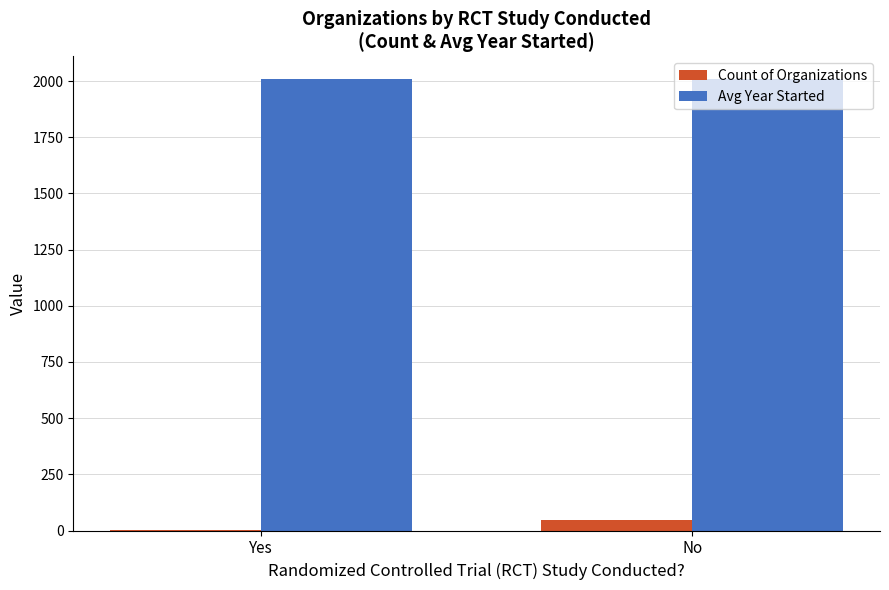

Which series has the largest total across all categories?

Avg Year Started